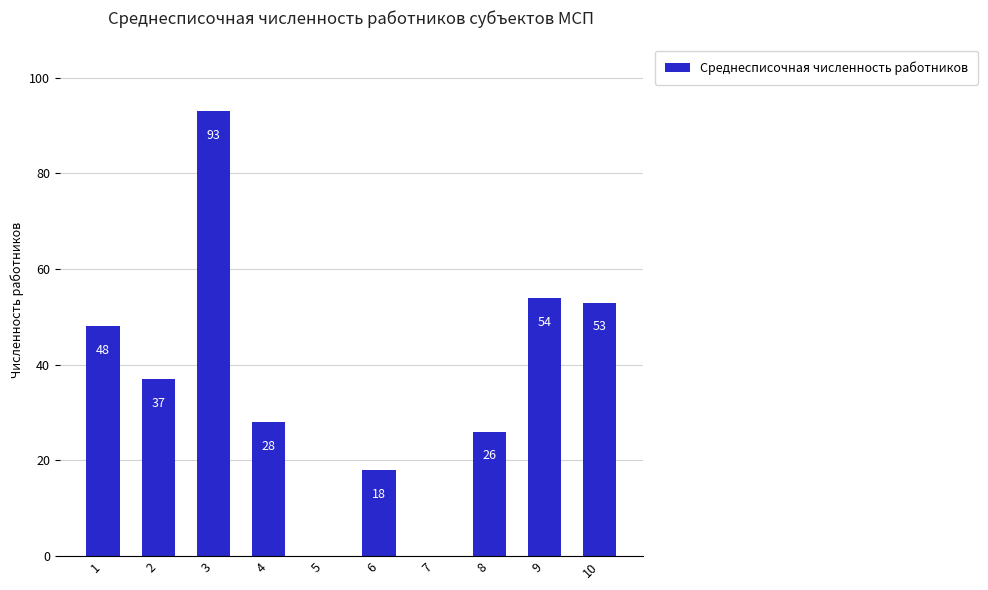

What is the sum of the values at 8 and 9?

80